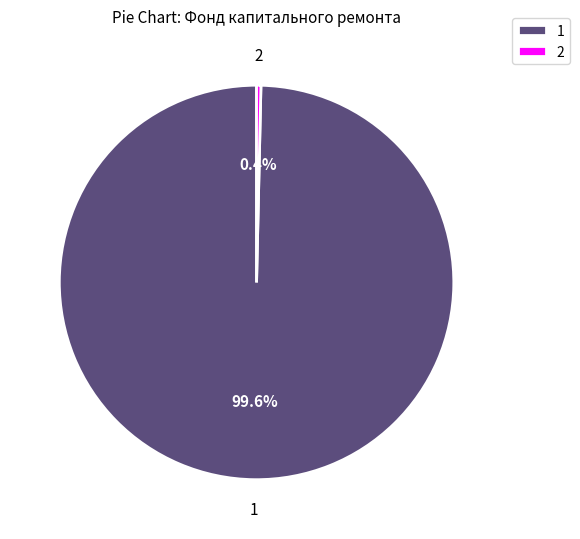

To the nearest percent, what is the difference between the largest and smallest slice percentages?

99%